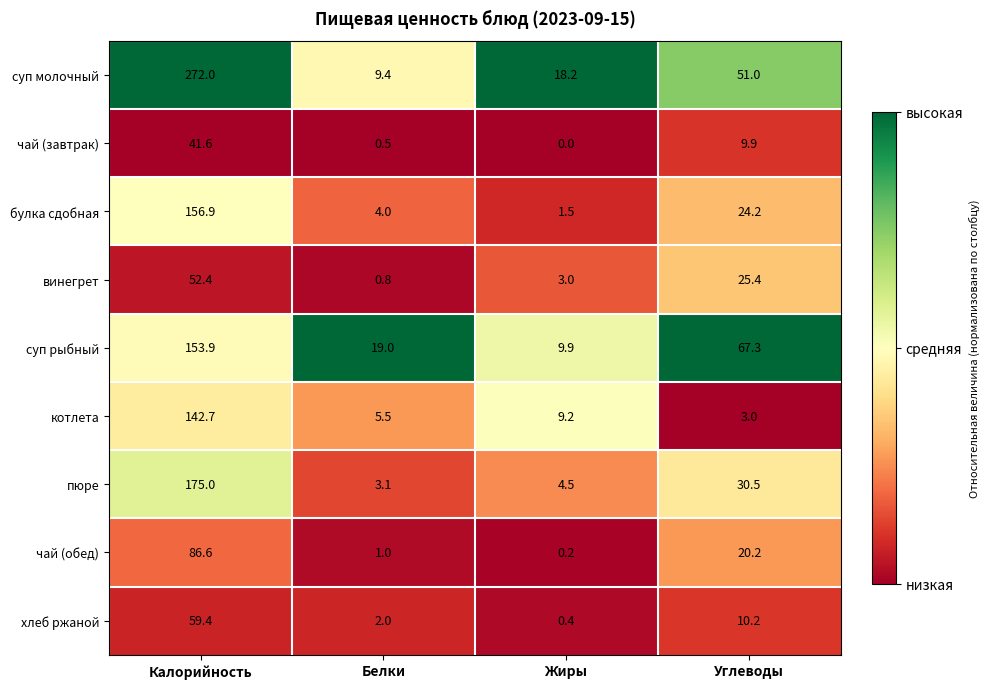

What is the difference between the highest and lowest values at Жиры?

18.2